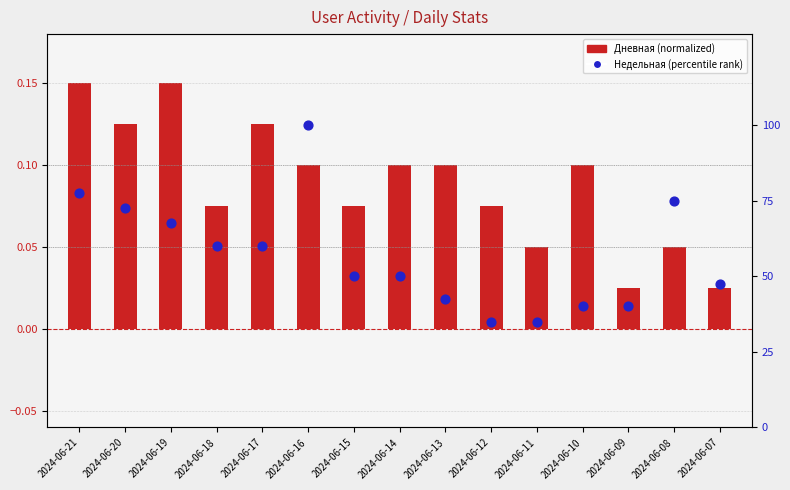

Which series contains the lowest Y value?

Дневная (normalized)